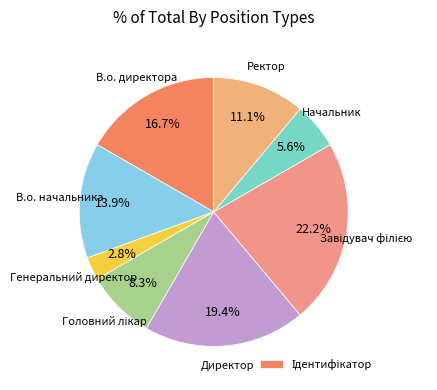

Count the number of slices in the pie.

8